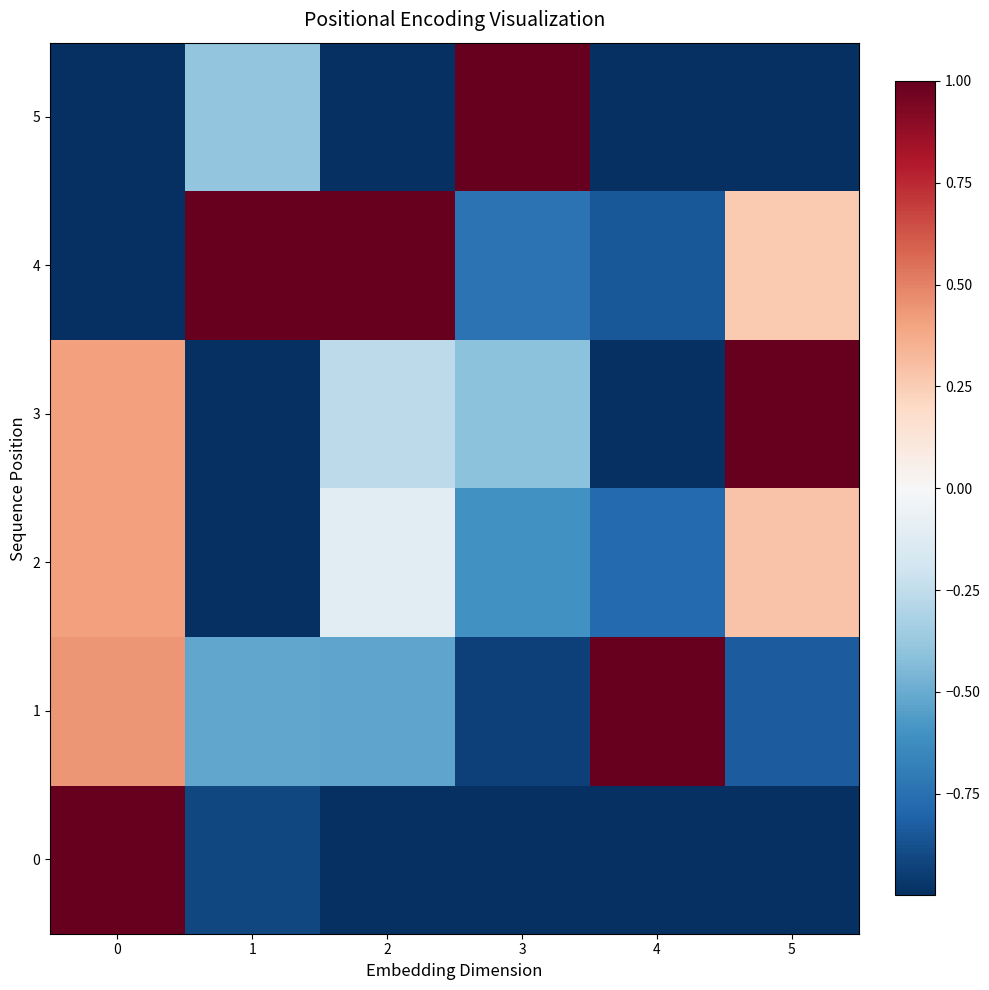

Reading left to right, list all the values displayed in this chart.

0: 0=1.0	1=-0.9	2=-1.0	3=-1.0	4=-1.0	5=-1.0
1: 0=0.4	1=-0.5	2=-0.5	3=-0.9	4=1.0	5=-0.8
2: 0=0.4	1=-1.0	2=-0.1	3=-0.6	4=-0.8	5=0.3
3: 0=0.4	1=-1.0	2=-0.3	3=-0.4	4=-1.0	5=1.0
4: 0=-1.0	1=1.0	2=1.0	3=-0.7	4=-0.8	5=0.3
5: 0=-1.0	1=-0.4	2=-1.0	3=1.0	4=-1.0	5=-1.0